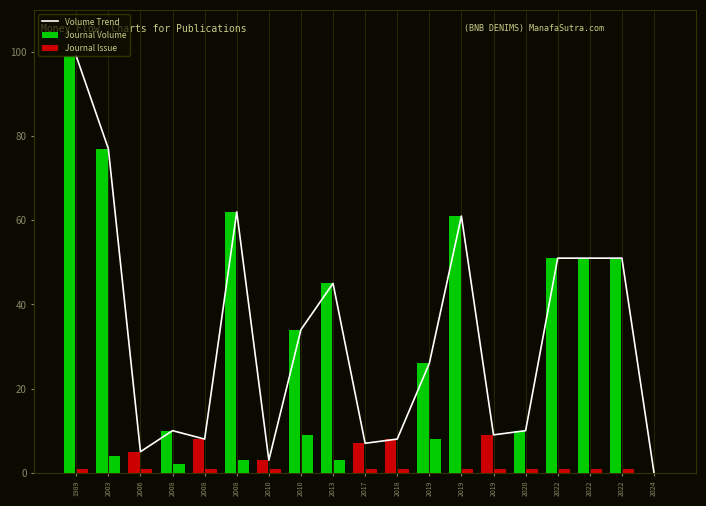

The Journal Issue series shows 2 at 2018. True or false?

False